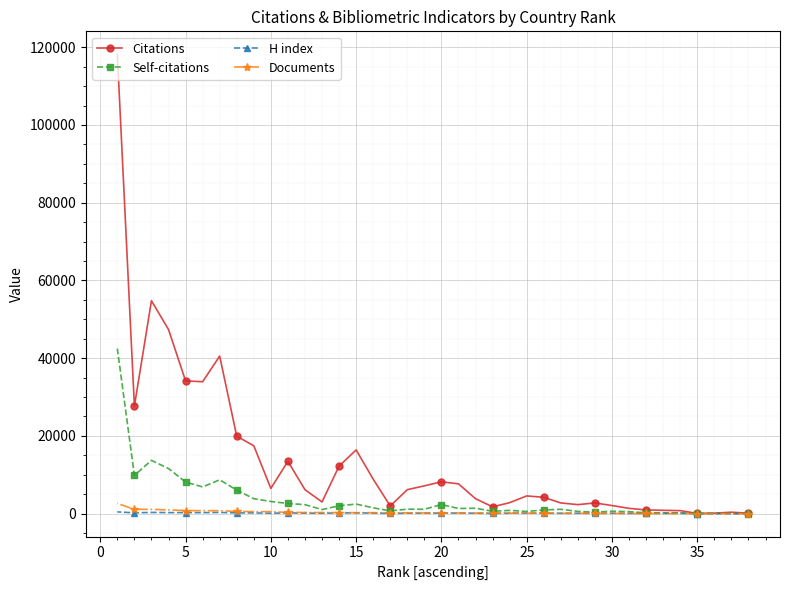

Which series has the largest range (max minus min)?

Citations